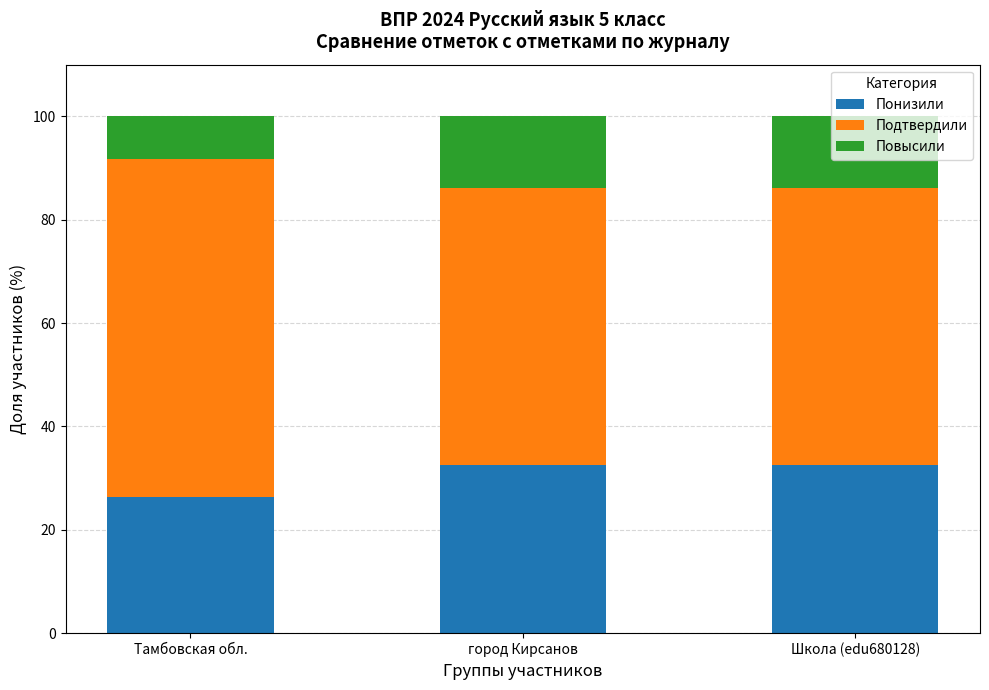

Which category has the lowest value in the Понизили series?

Тамбовская обл.